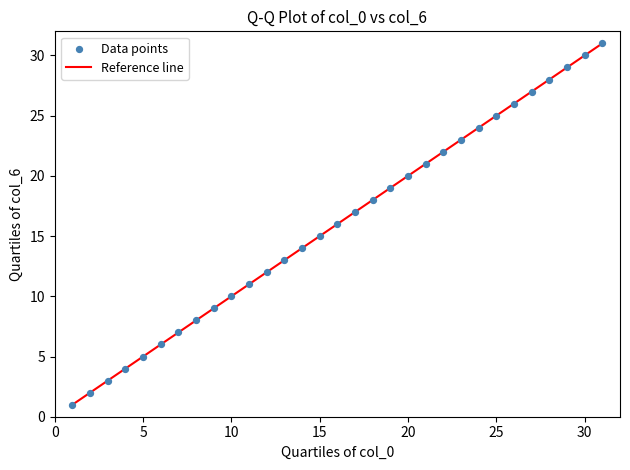

What is the range of X values (max minus min)?

30